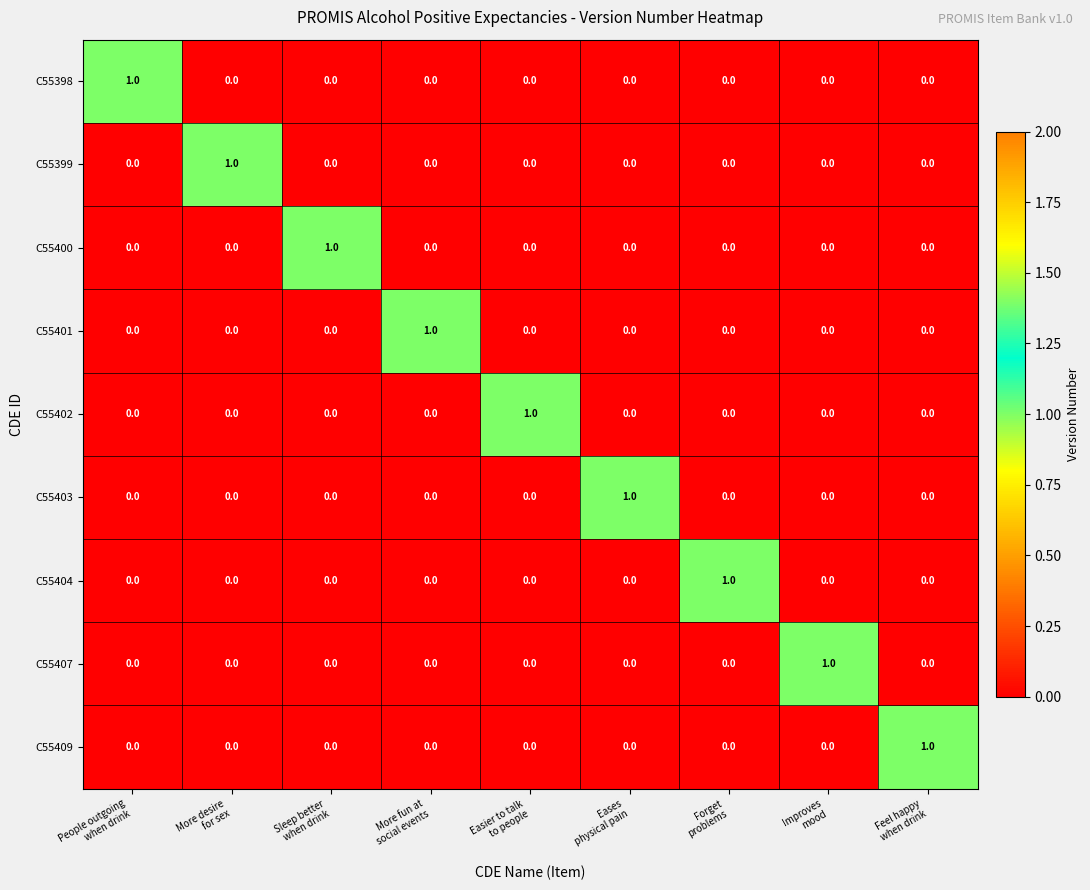

Count the C55400 values in the range 0 to 1.

9